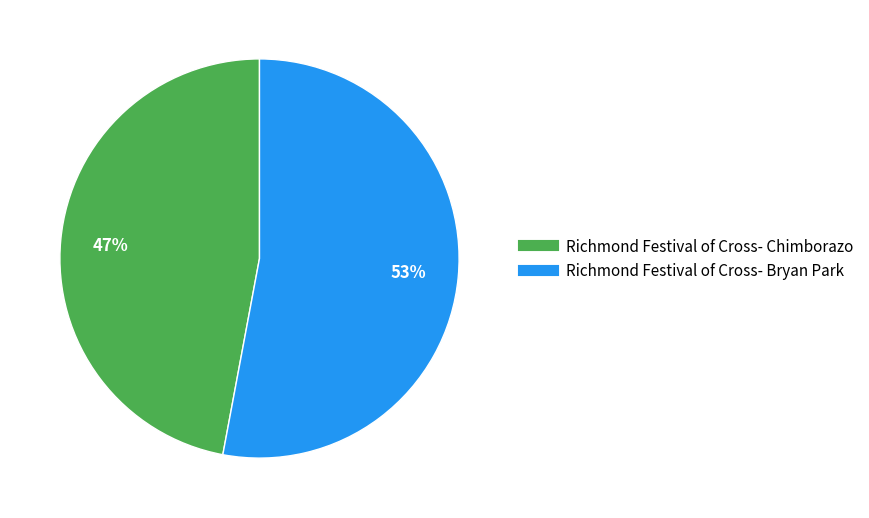

What is the ratio of the value at Richmond Festival of Cross- Chimborazo to the value at Richmond Festival of Cross- Bryan Park?

0.9